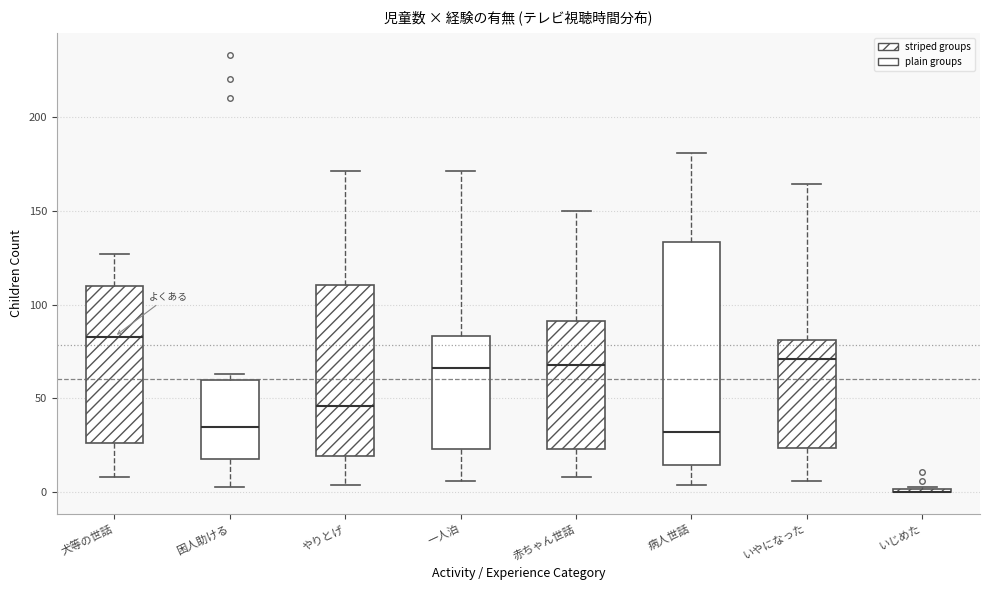

Reading left to right, read every box against the y-axis: the position of its median line, the range the box covers, and the ends of its whiskers. The values are not printed on the chart, so give them approximately, as read against the axis.

犬等の世話: median 85, box 25 to 110, whiskers 10 to 125
困人助ける: median 35, box 20 to 60, whiskers 5 to 65
やりとげ: median 45, box 20 to 110, whiskers 5 to 170
一人泊: median 65, box 25 to 85, whiskers 5 to 170
赤ちゃん世話: median 70, box 25 to 90, whiskers 10 to 150
病人世話: median 30, box 15 to 135, whiskers 5 to 180
いやになった: median 70, box 25 to 80, whiskers 5 to 165
いじめた: box collapsed to a line at 0, whiskers 0 to 5